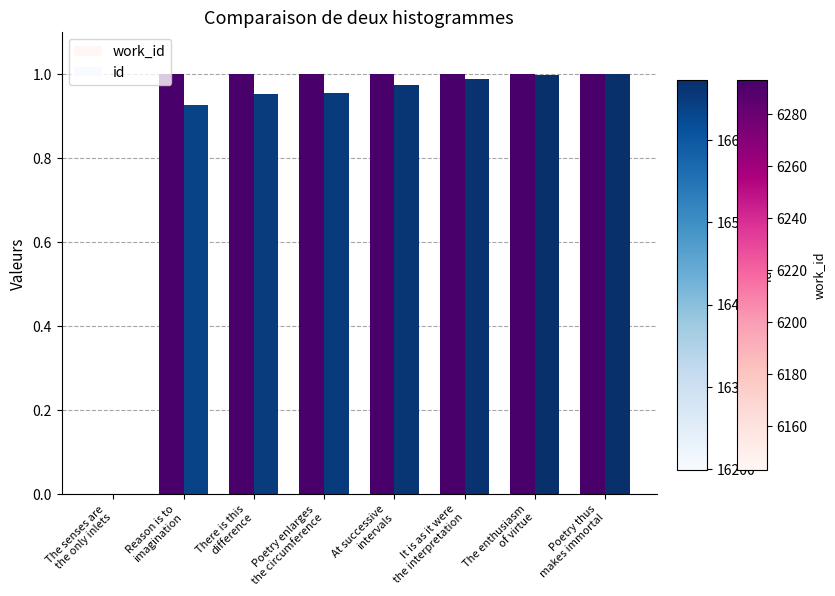

How many groups of bars are there?

8